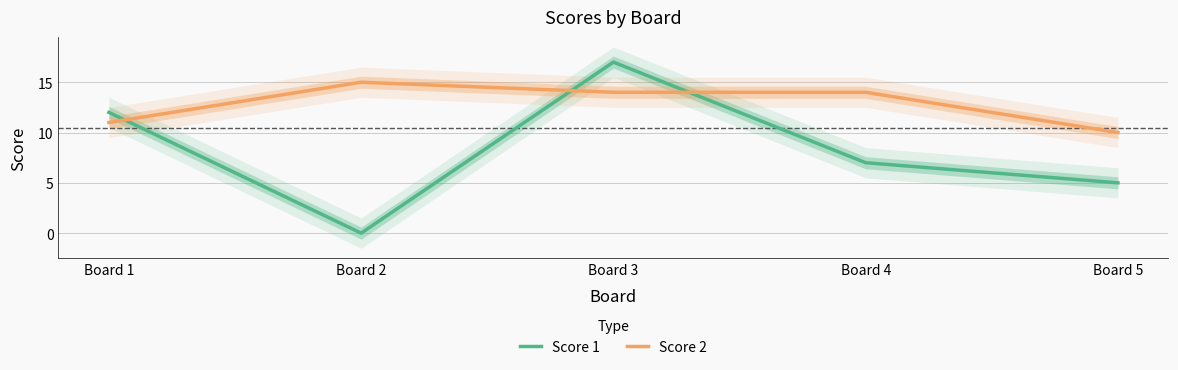

What is the minimum value for Score 2?

10